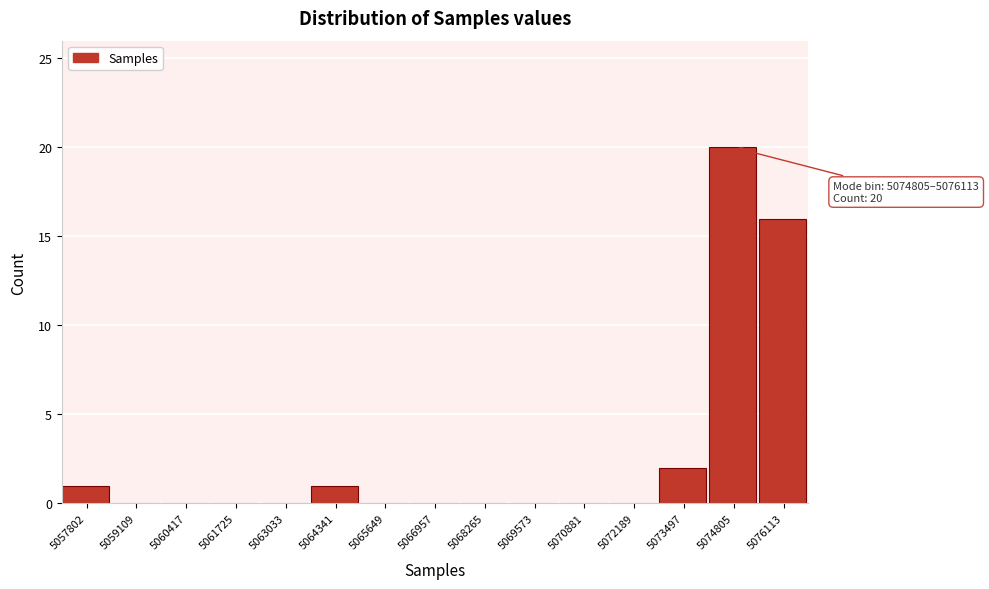

Reading left to right, transcribe all the data shown in this chart.

5057802=1	5059109=0	5060417=0	5061725=0	5063033=0	5064341=1	5065649=0	5066957=0	5068265=0	5069573=0	5070881=0	5072189=0	5073497=2	5074805=20	5076113=16